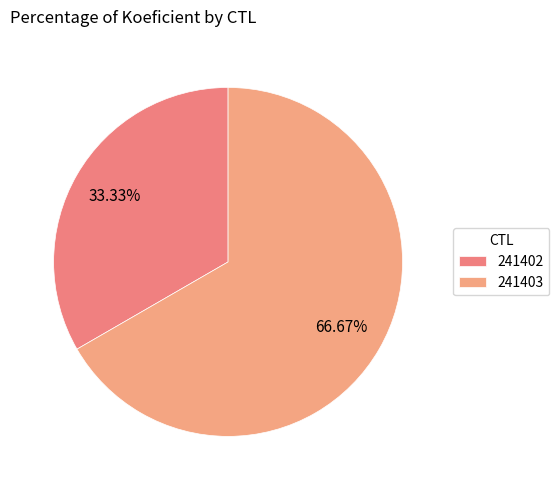

To the nearest percent, what portion does 241402 represent?

33%